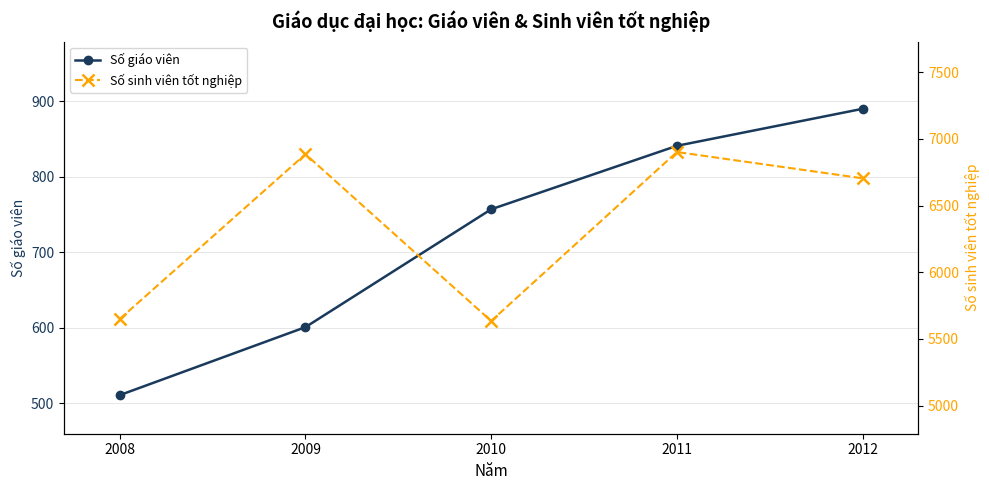

How many lines are shown in the chart?

2